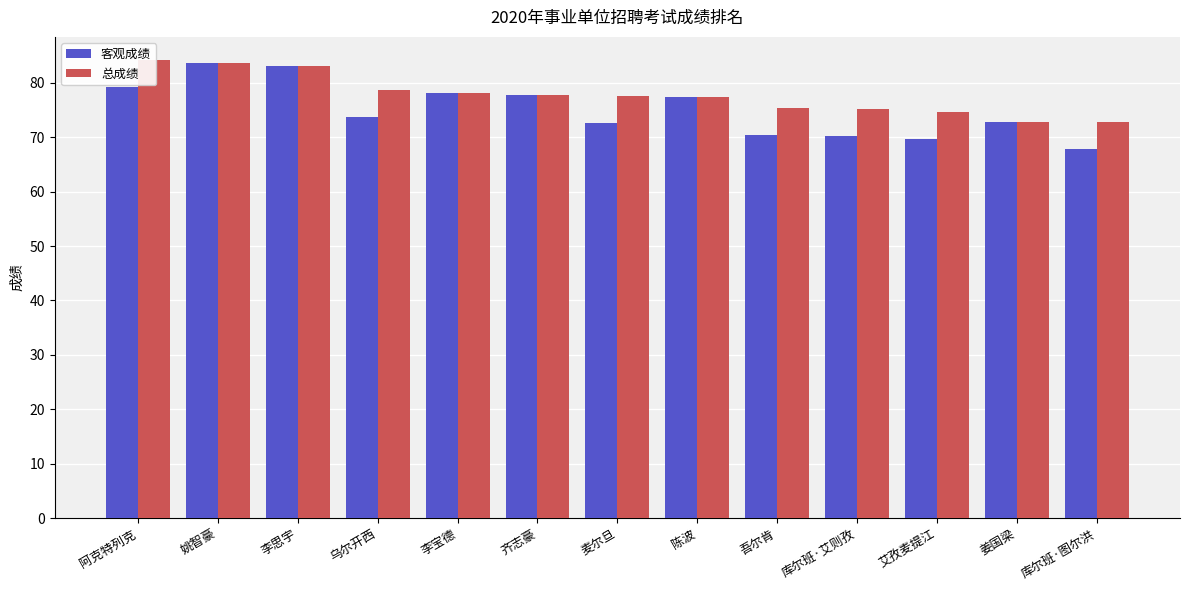

Reading right to left, list all the values displayed in this chart.

客观成绩: 67.8	72.8	69.6	70.2	70.4	77.4	72.6	77.8	78.2	73.7	83.1	83.7	79.2
总成绩: 72.8	72.8	74.6	75.2	75.4	77.4	77.6	77.8	78.2	78.7	83.1	83.7	84.2